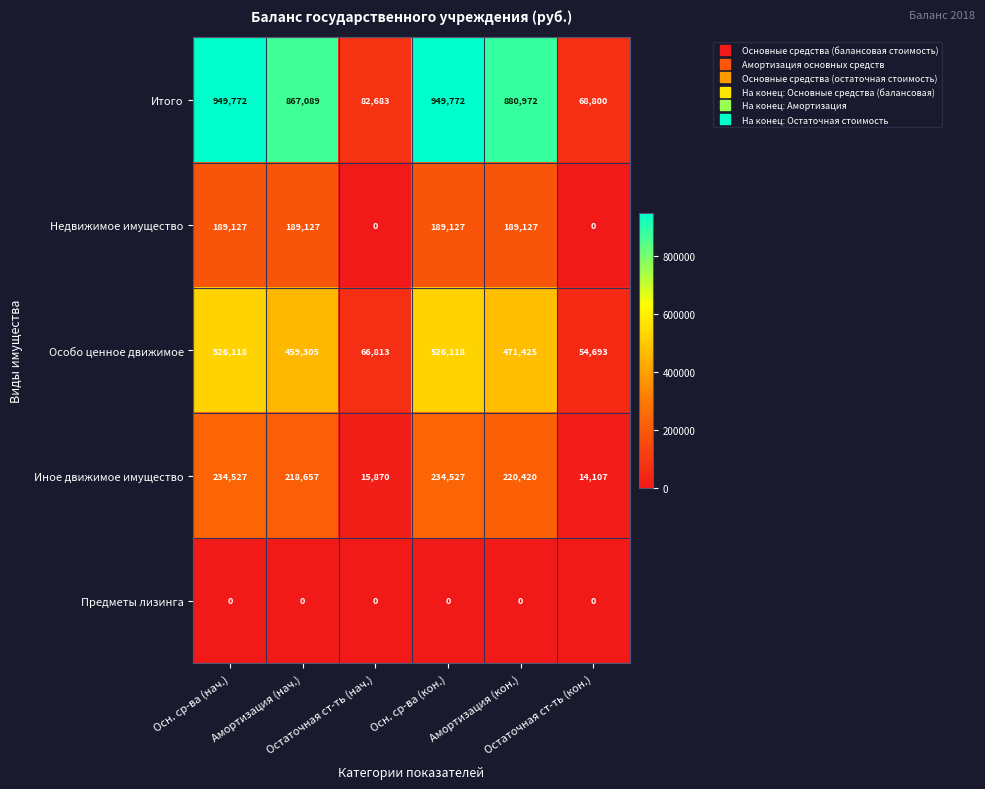

Between Осн. ср-ва (нач.) and Амортизация (кон.), which series saw the biggest shift?

Итого